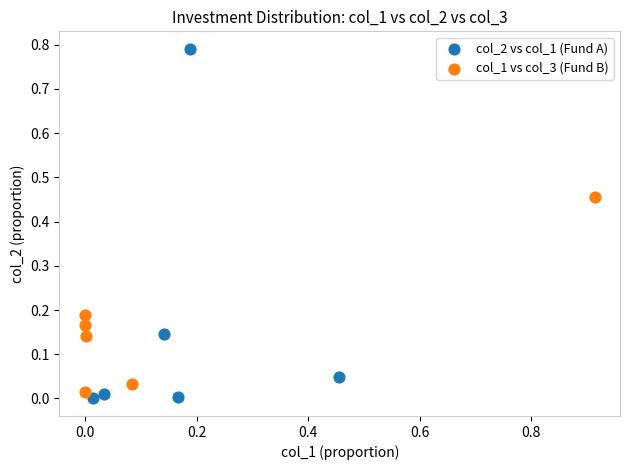

Which series contains the highest Y value?

col_2 vs col_1 (Fund A)